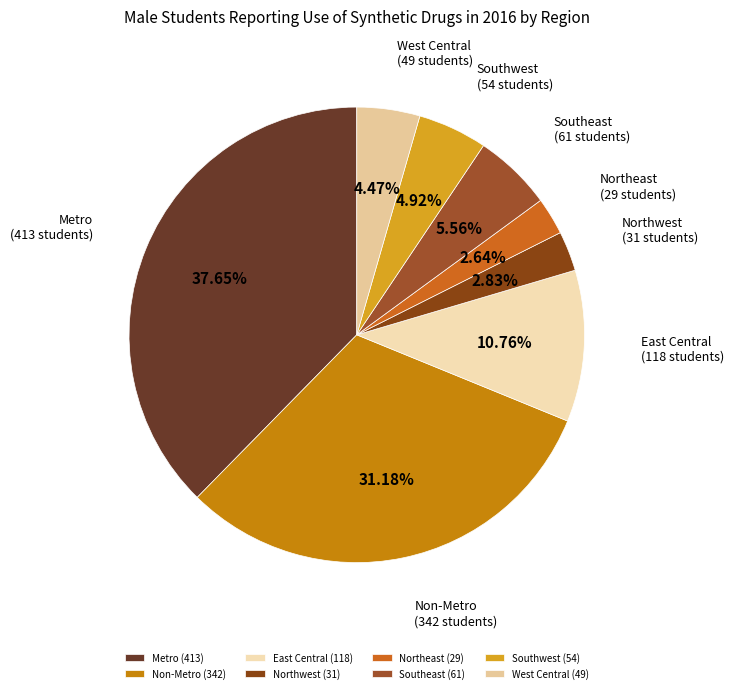

True or false: East Central accounts for 11% of the total.

True